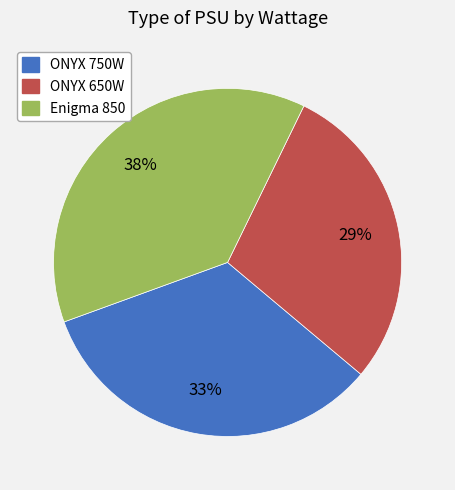

Which category has the biggest portion of the pie?

Enigma 850